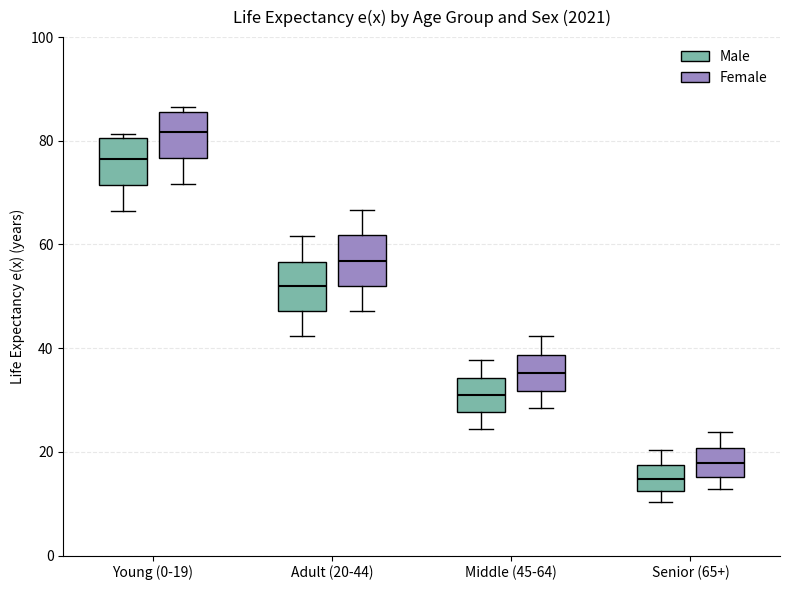

Where is the lower edge of the box for Middle (45-64) (Female) on the y-axis? The values are not printed on the chart, so give them approximately, as read against the axis.

32